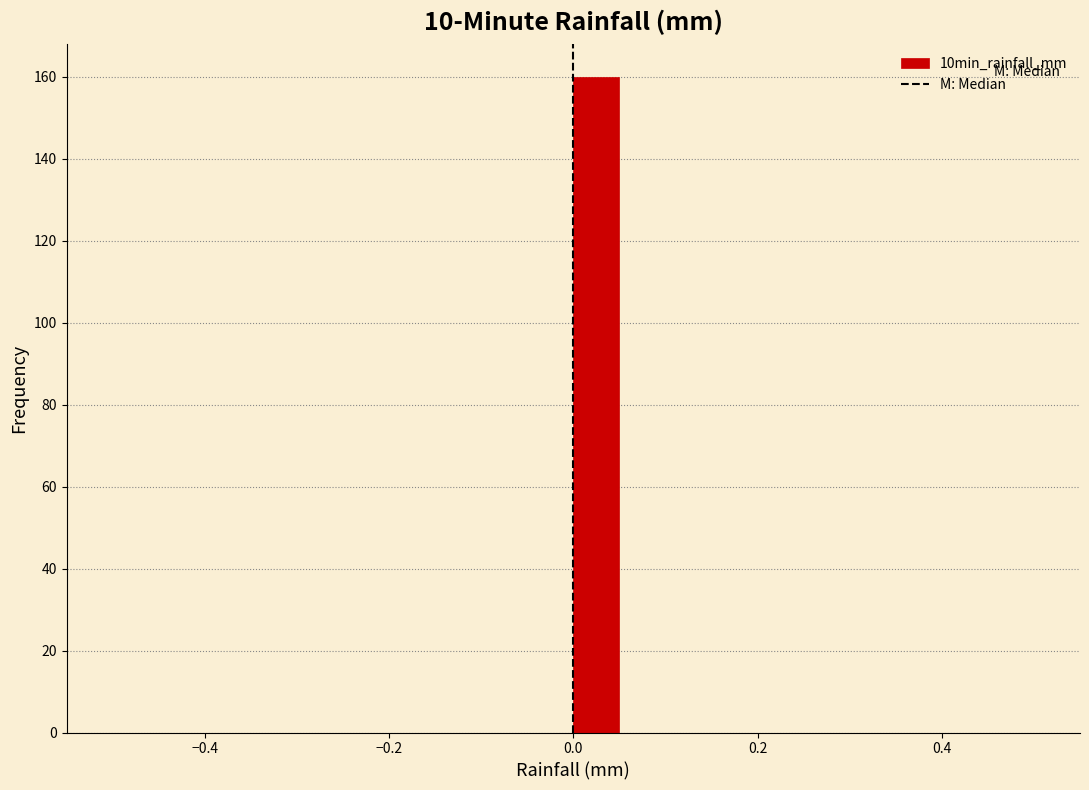

Around what value on the x-axis is the tallest bar? Give the approximate position of its centre, as read against the axis.

0.02